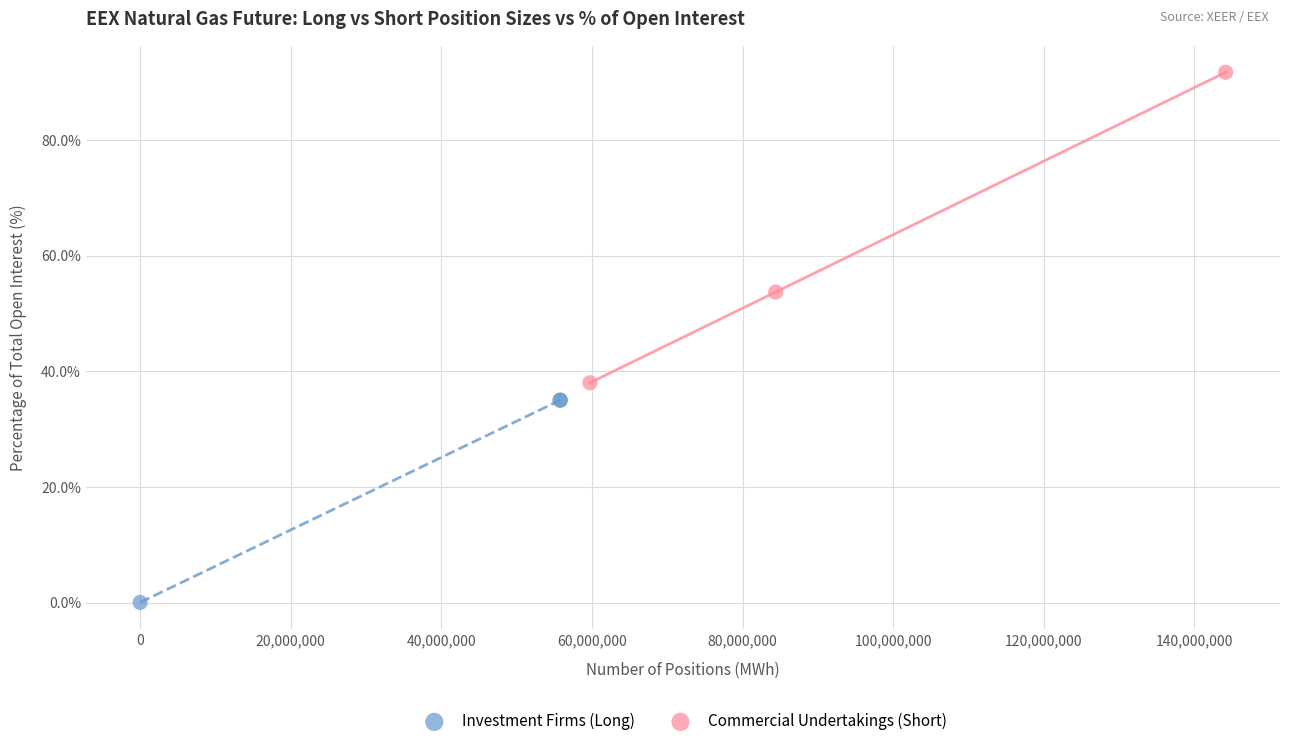

Which series contains the highest Y value?

Commercial Undertakings (Short)